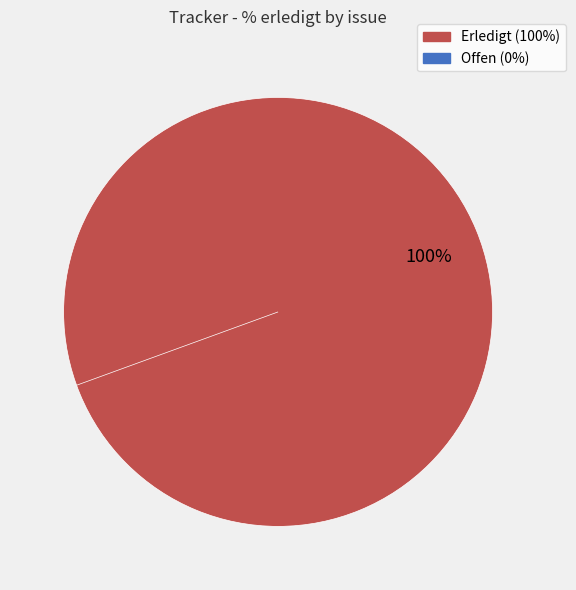

Is 76 the majority of the pie?

No